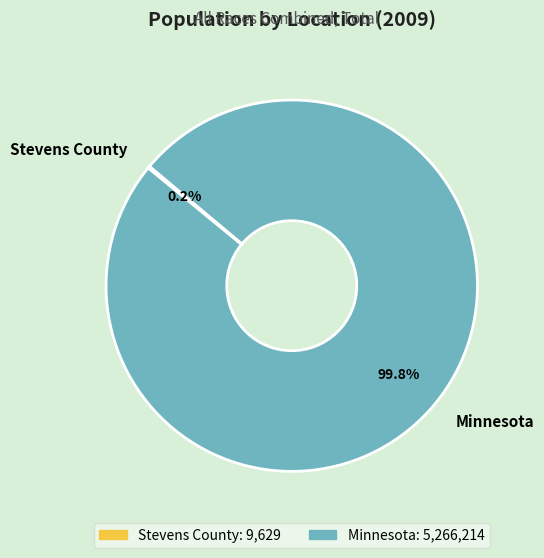

How much of the chart is everything except Minnesota?

0.2%